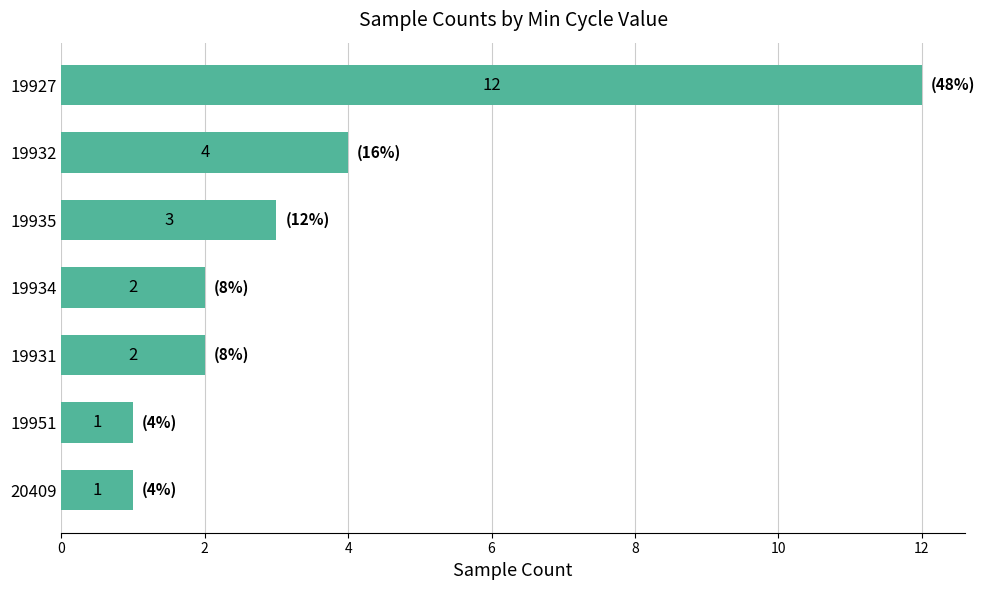

What is the maximum value shown in the chart?

12